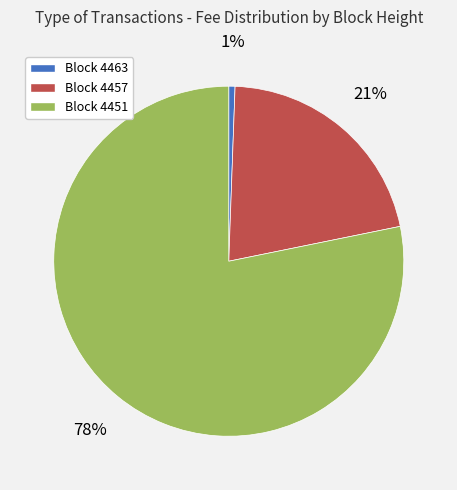

Is Block 4451 the majority of the pie?

Yes